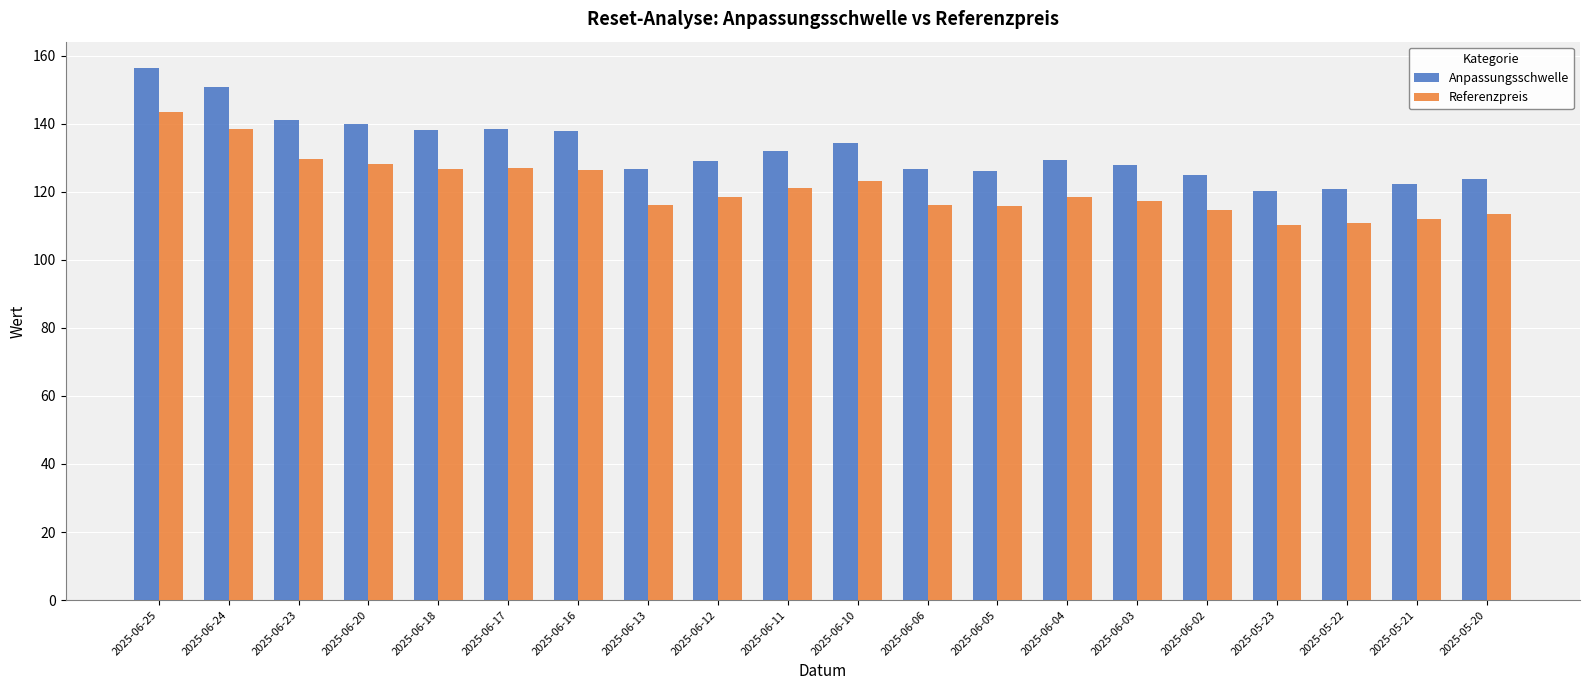

What is the label of the 14th bar from the left?

2025-06-04